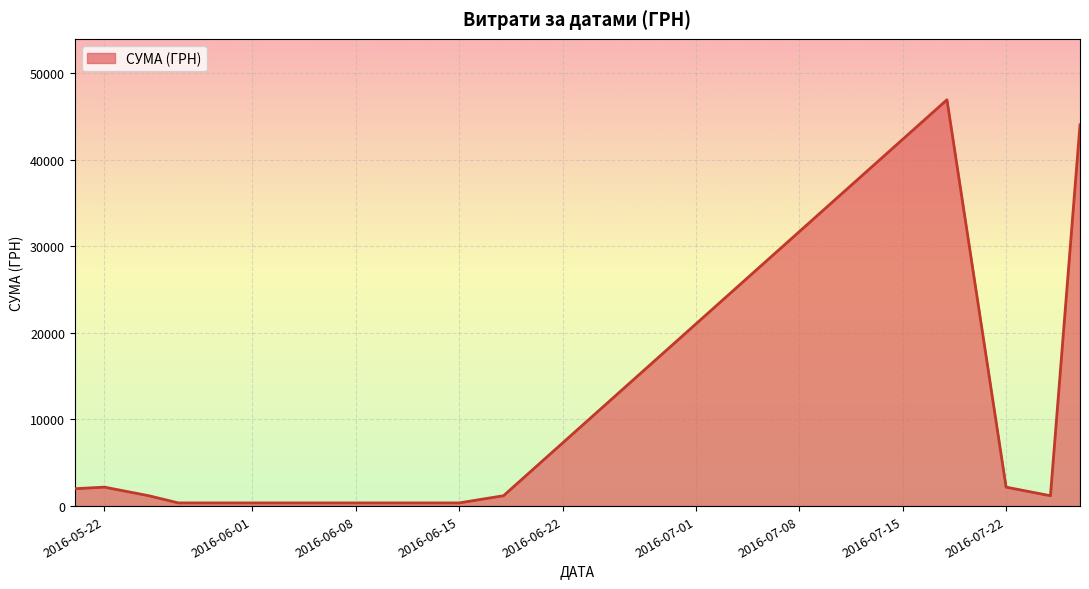

What is the difference between the maximum and minimum values?

46536.8